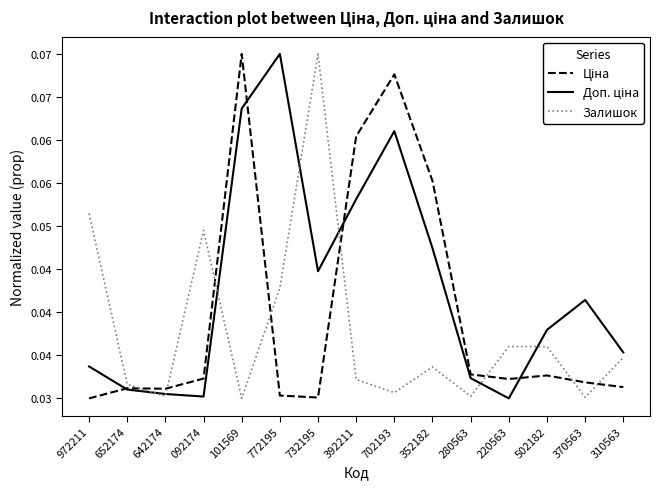

Does the chart have visible grid lines?

No